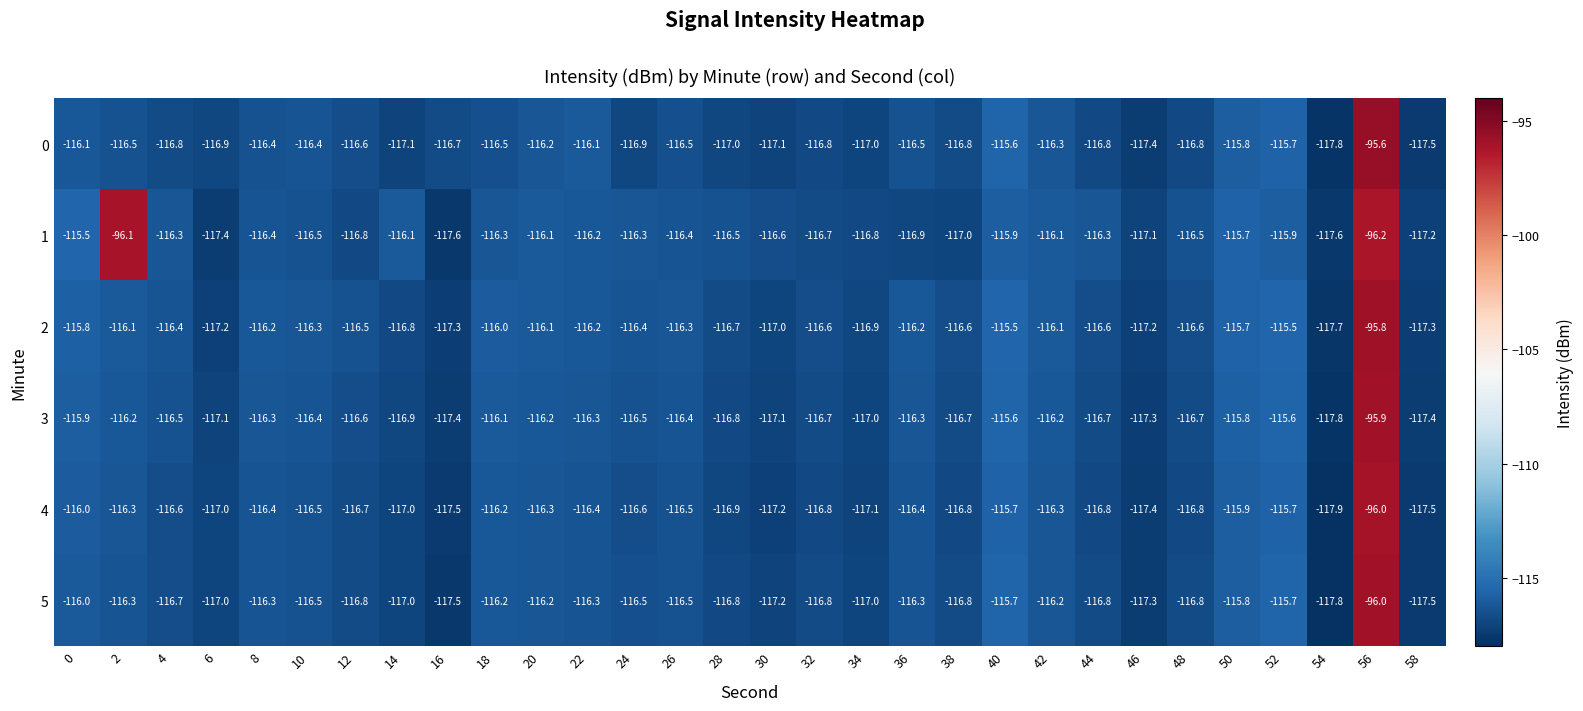

What is the average value of the 5 series?

-115.9